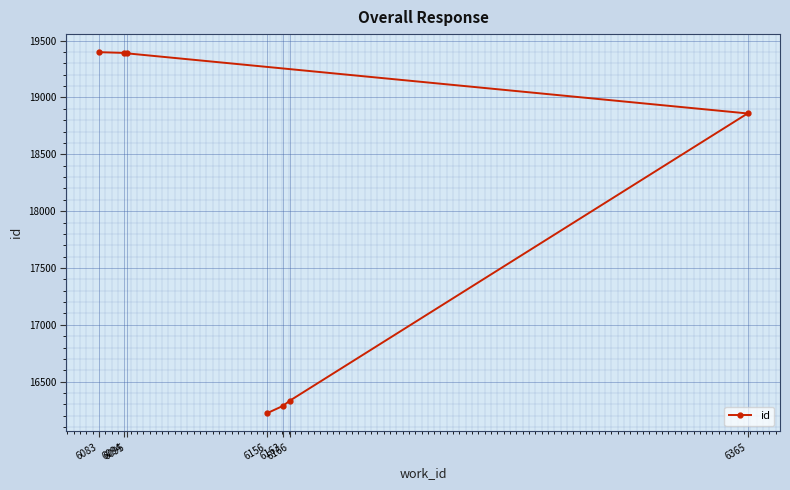

Is it true that the value at 6365 is 33831?

False